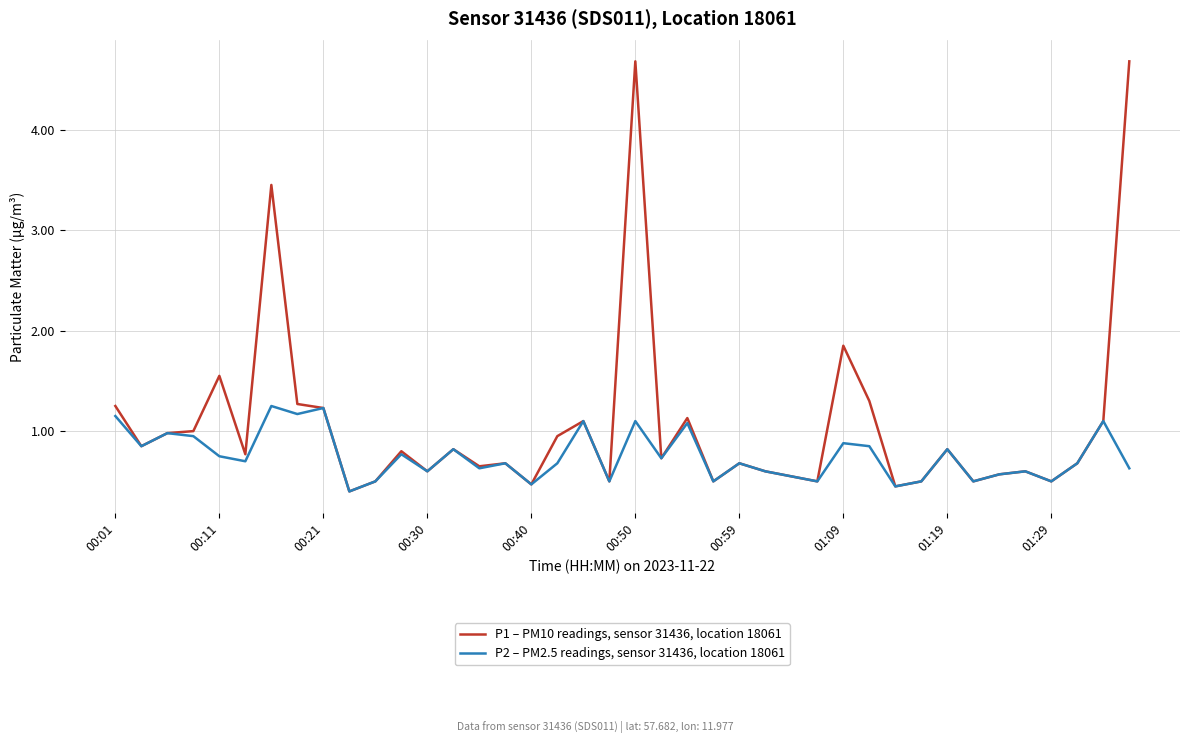

Is this an area chart (filled region under the line)?

No